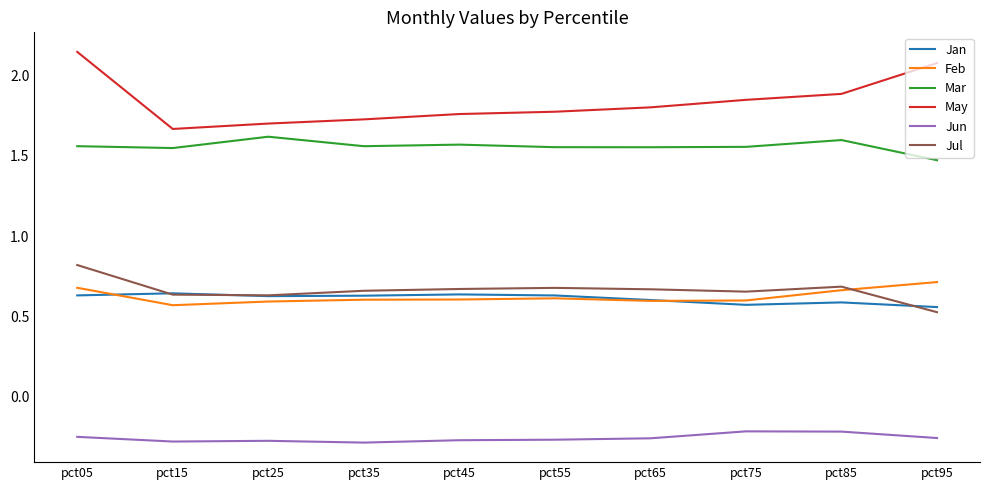

The value of Feb at pct95 is 0.7. True or false?

True